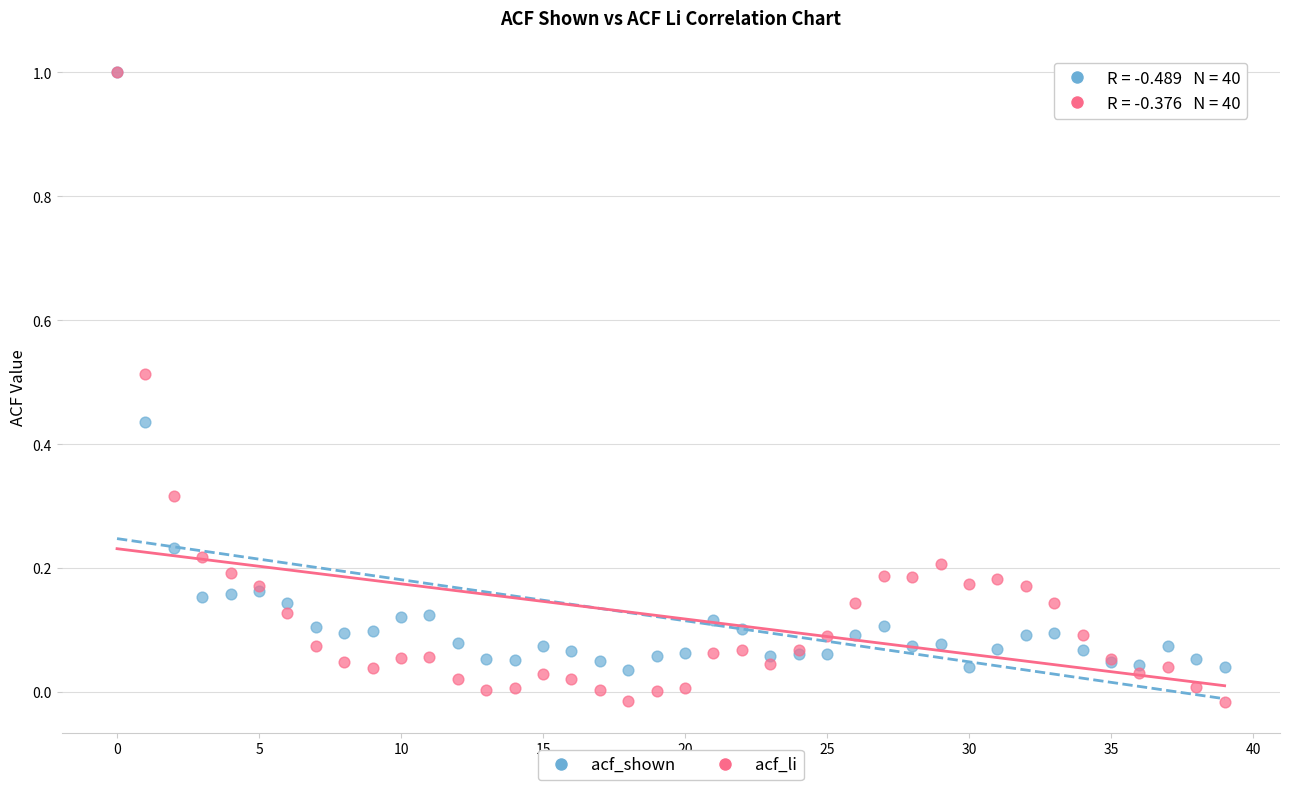

Which series has the widest spread of Y values?

acf_li